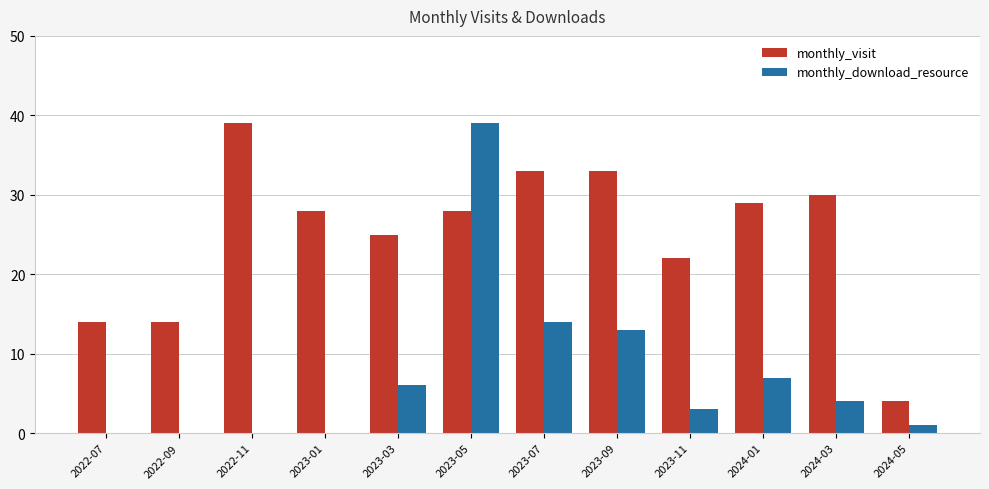

What are all the series names shown in the legend?

monthly_visit, monthly_download_resource